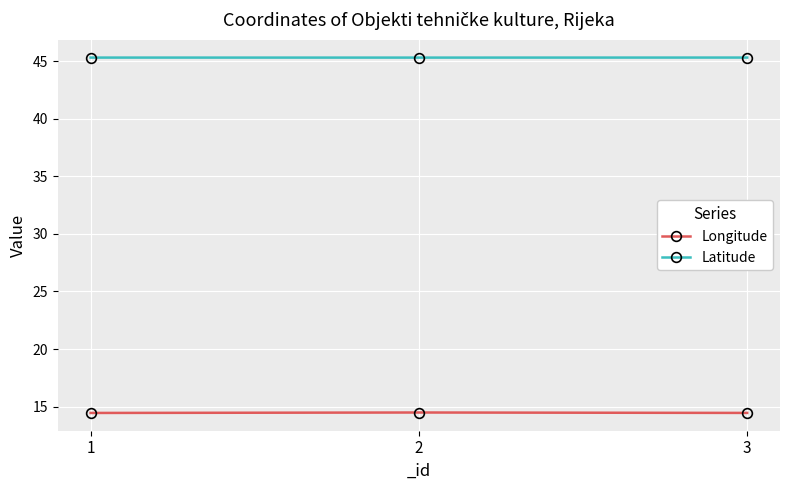

Rank the series at 3 from lowest to highest value.

Longitude, Latitude